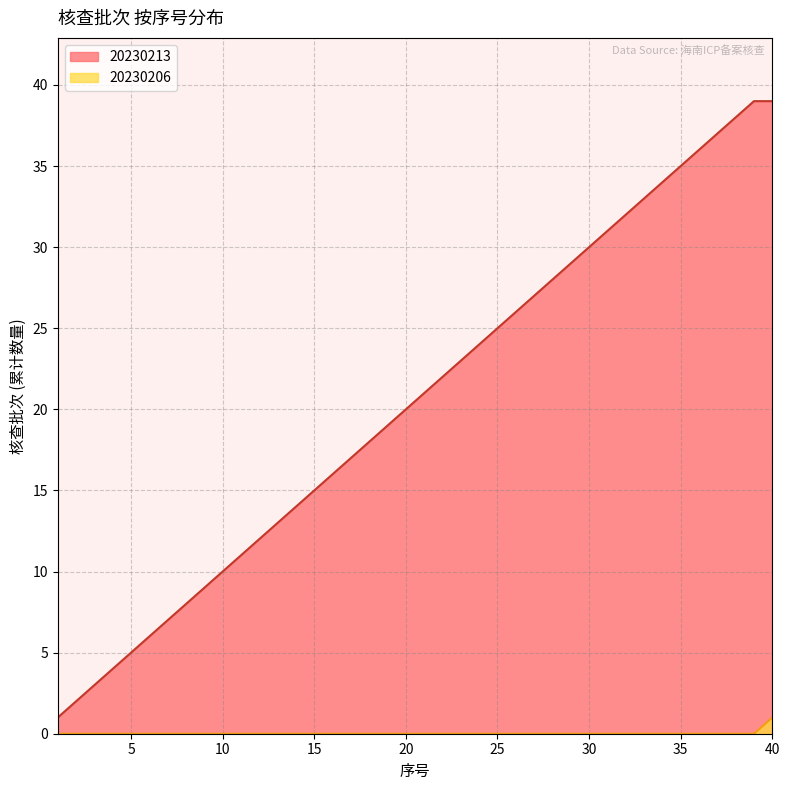

The chart shows a value of 0 at 30. True or false?

False